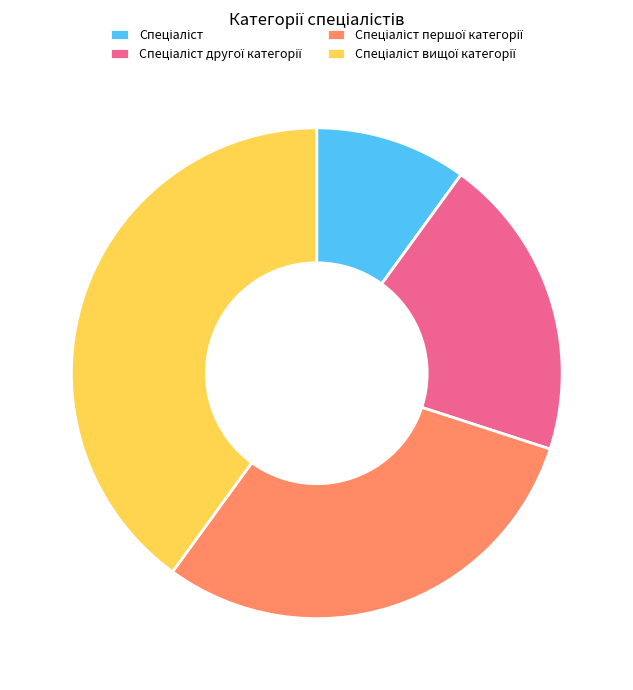

How many slices are in this pie chart?

4